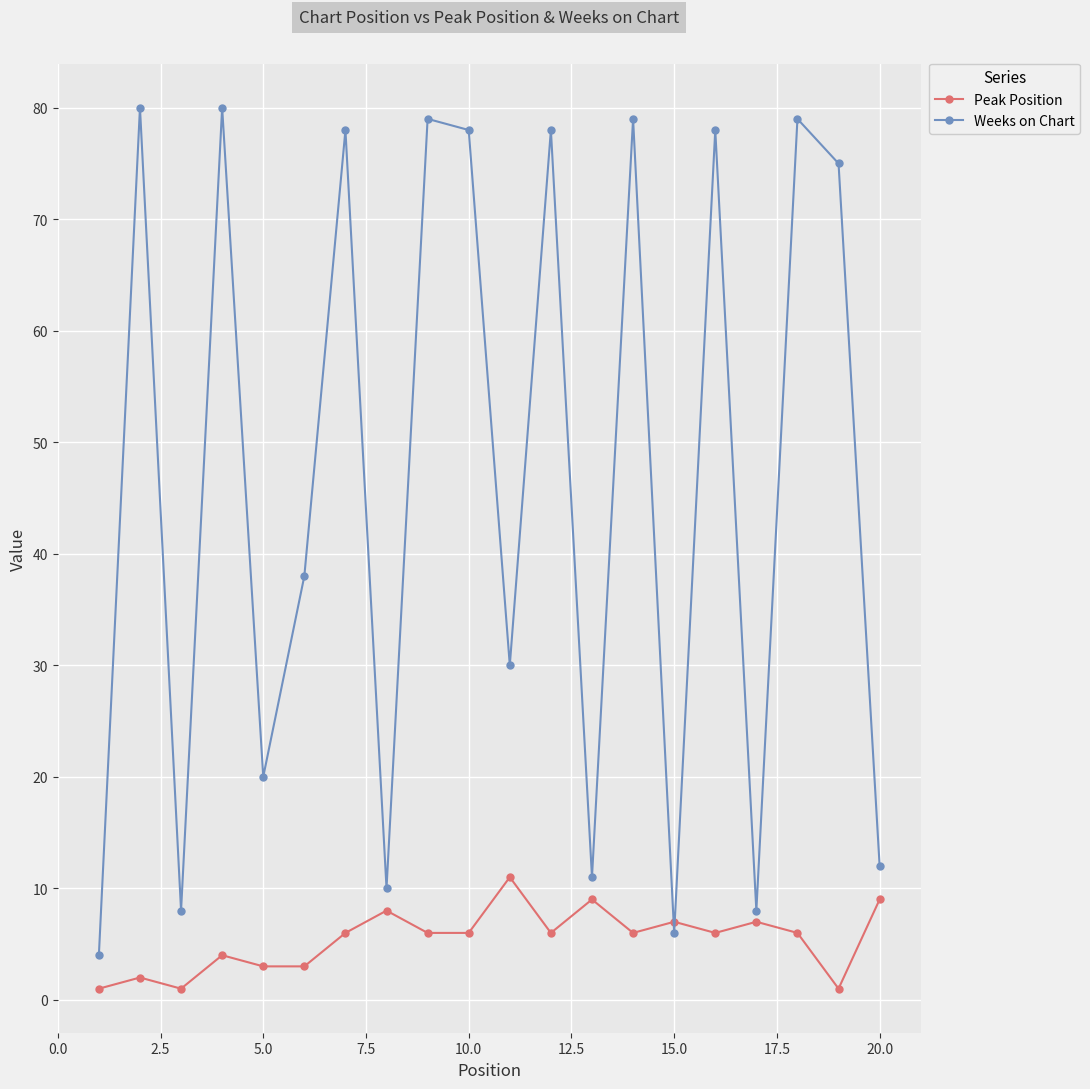

What is the value of the Peak Position point at the 14th from the left?

6